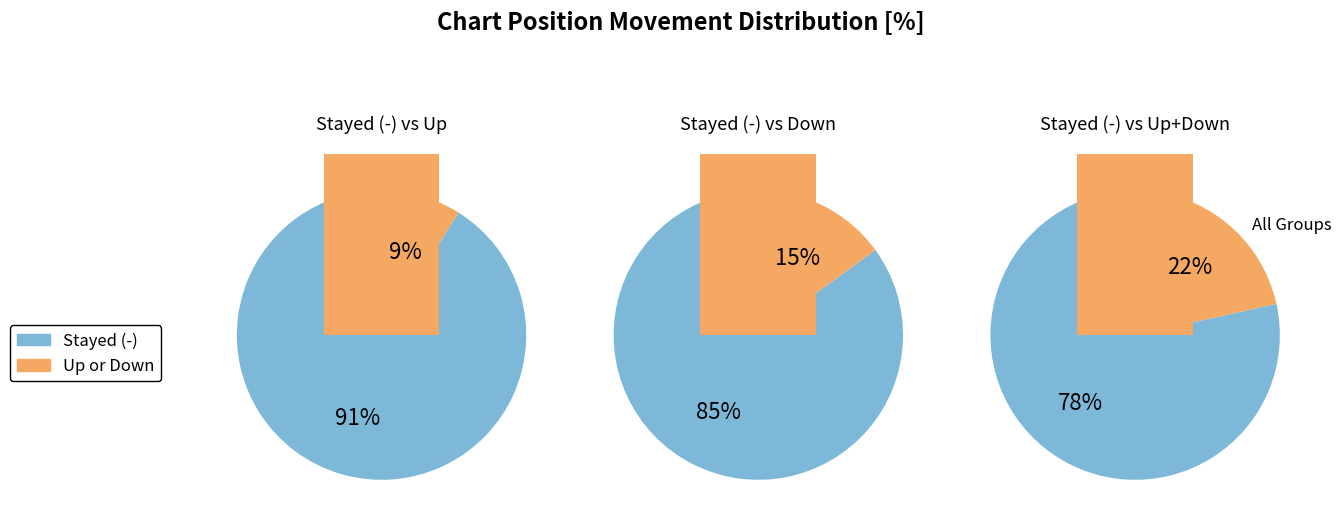

Is down the majority of the pie?

No